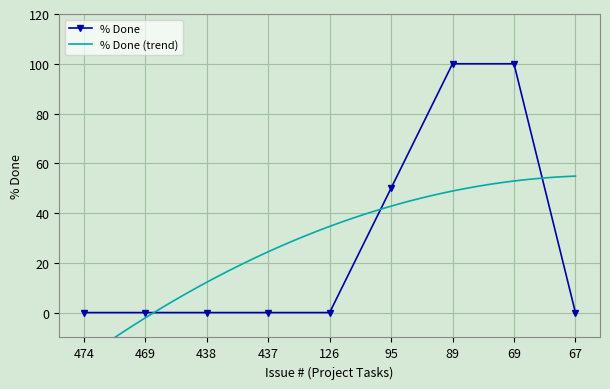

What is the average value?

28